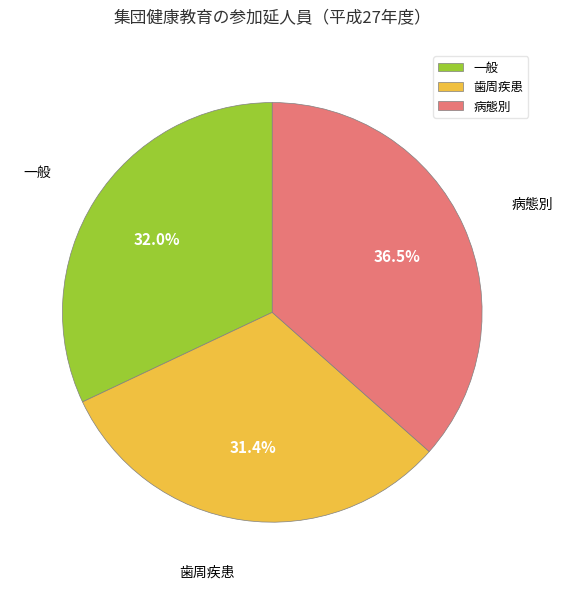

Does any single category account for the majority?

No